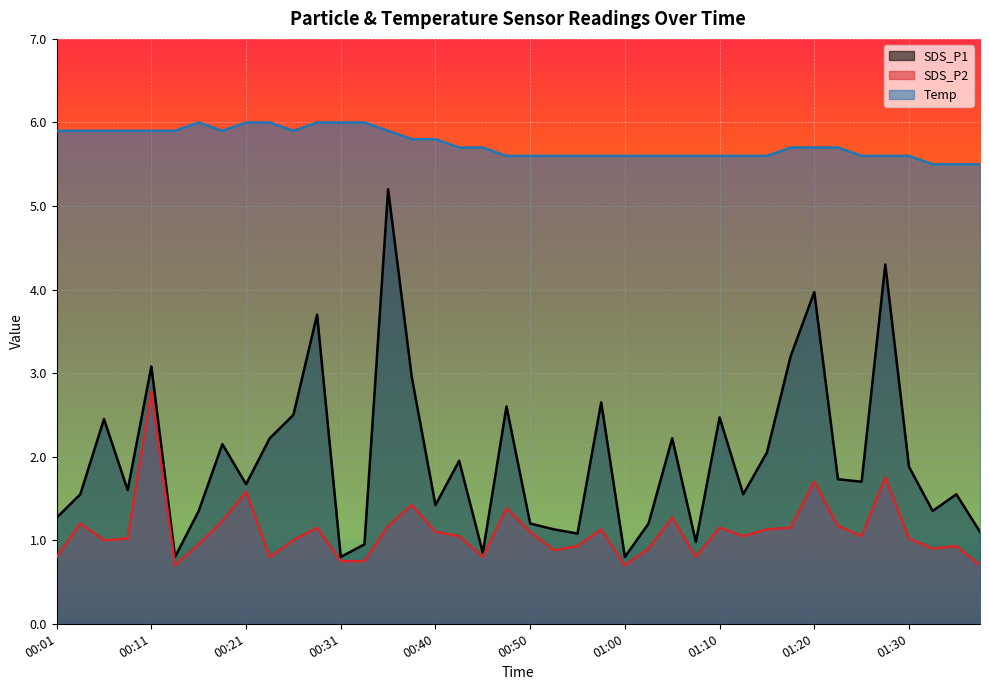

What is the label of the 20th point from the right?

00:50